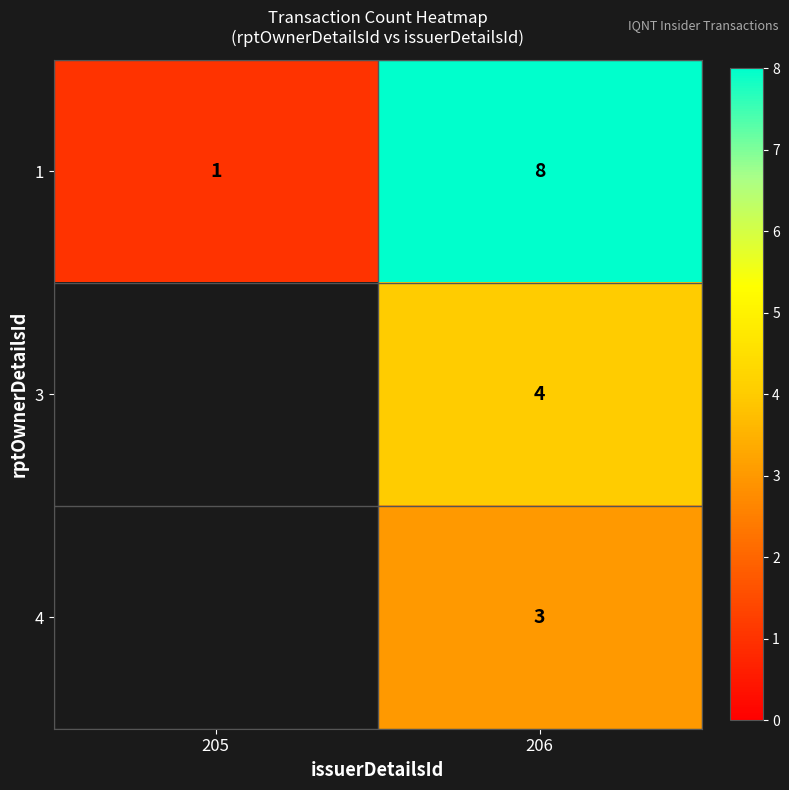

What is the smallest value displayed?

1.0